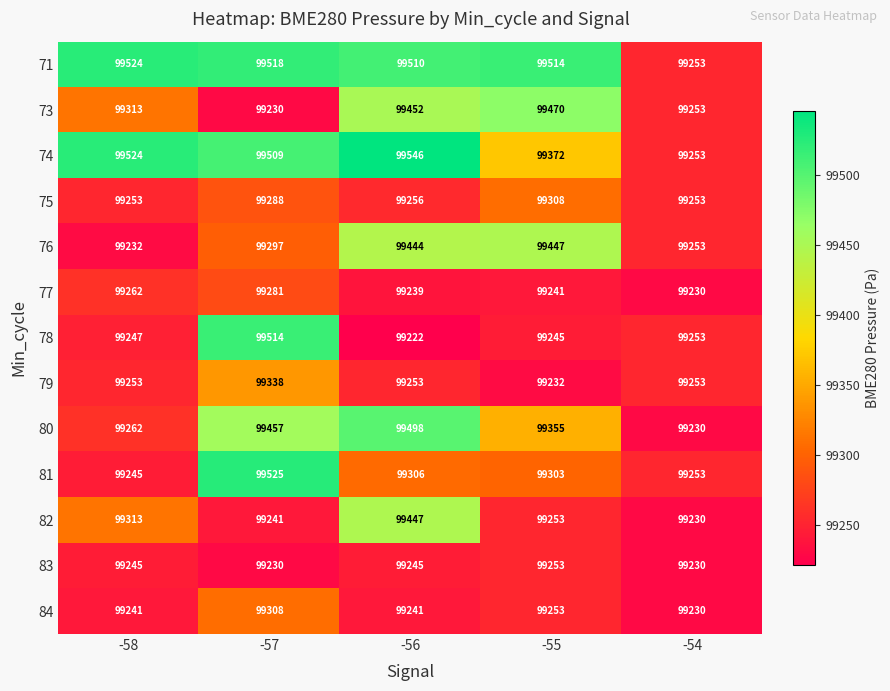

Count the number of data series in this chart.

13